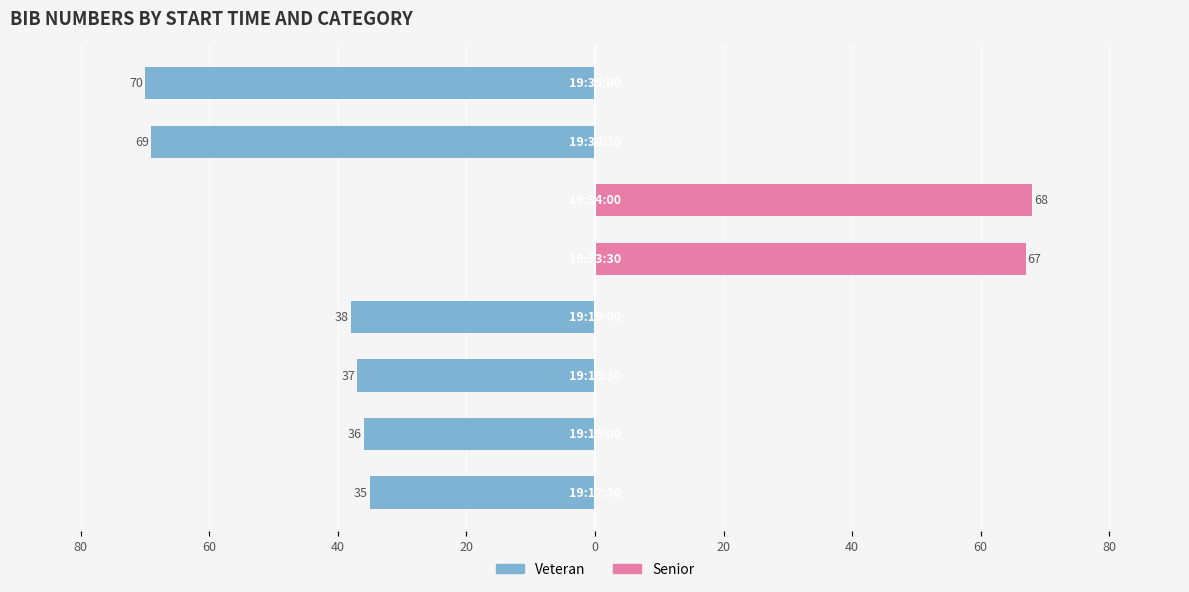

How many groups of bars are there?

8